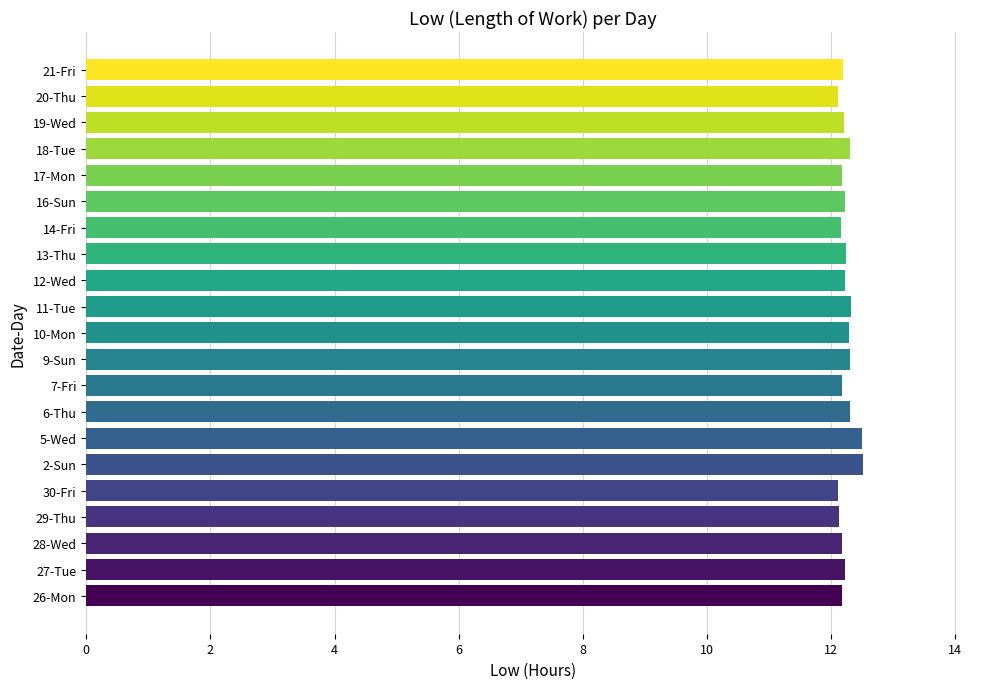

True or false: the data shows 12.3 at 18-Tue.

True